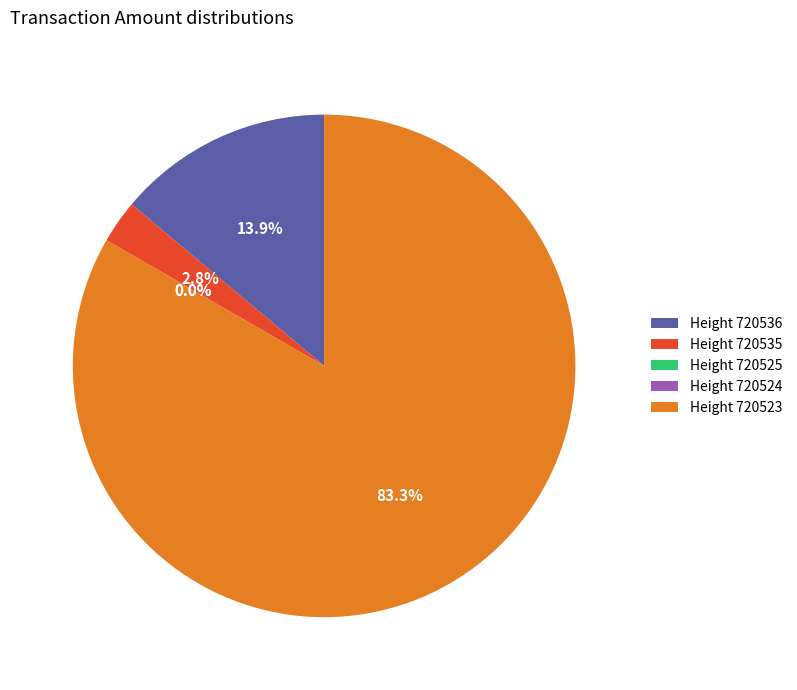

What percentage is NOT represented by 720524?

100.0%